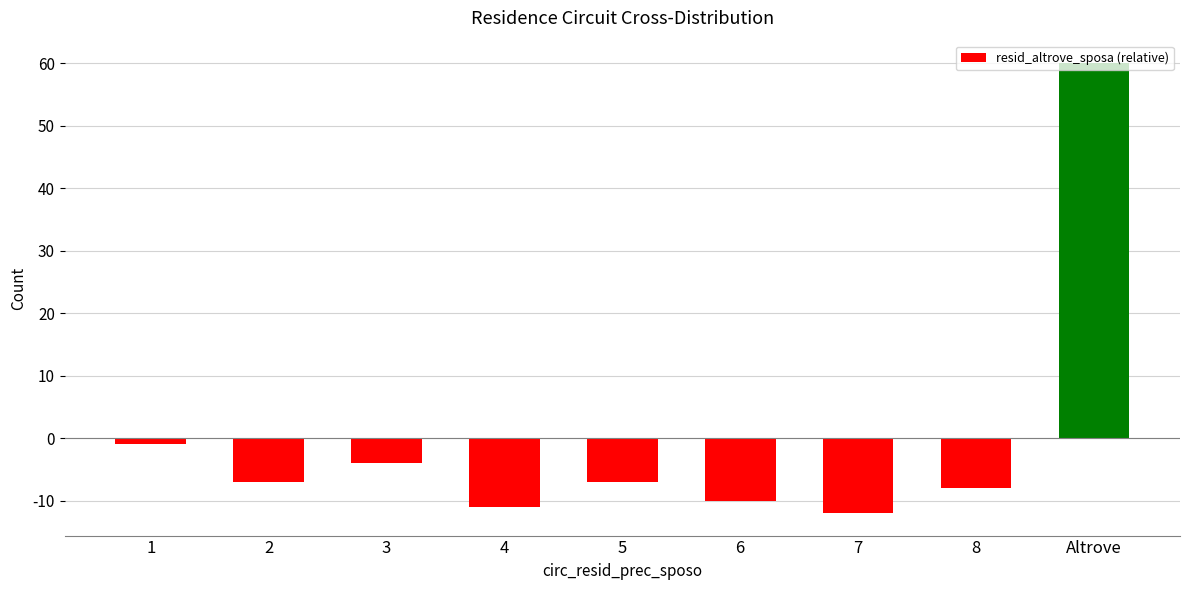

Reading left to right, what are all the values shown in this chart?

1=-1	2=-7	3=-4	4=-11	5=-7	6=-10	7=-12	8=-8	Altrove=60